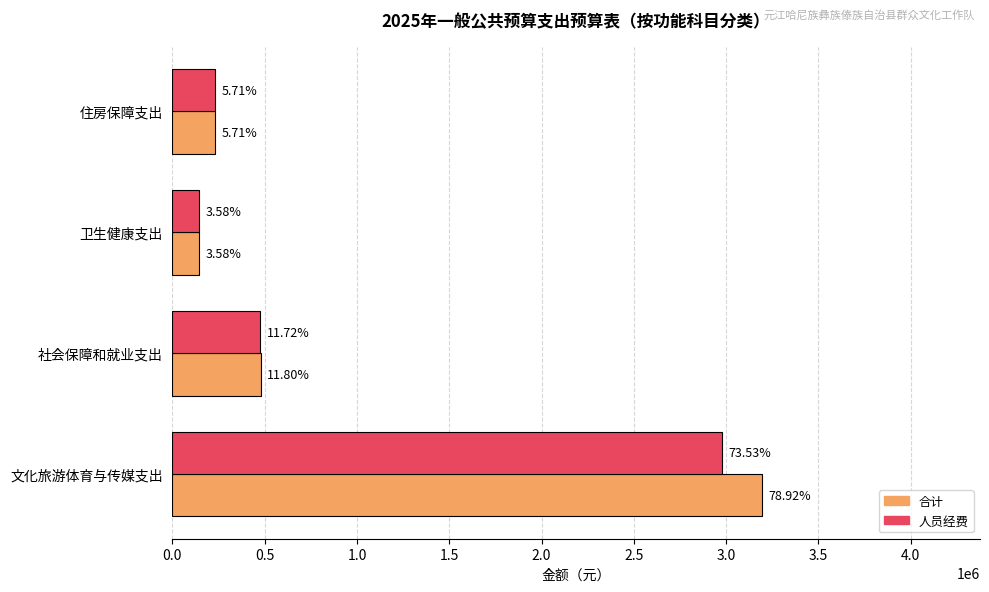

At how many categories does at least one series exceed 674127?

1